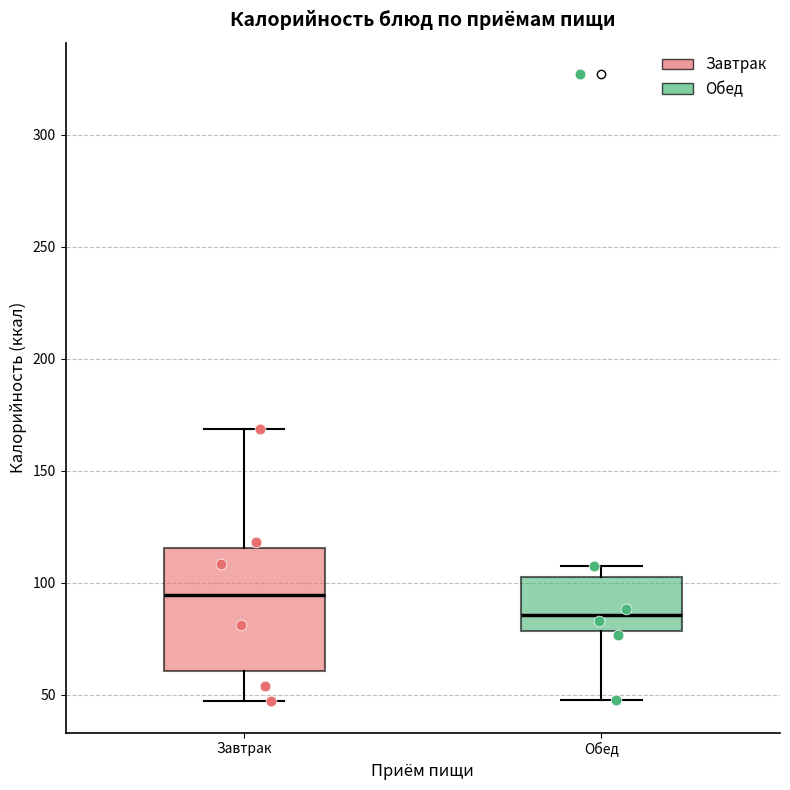

Reading left to right, transcribe this box plot: for each box, give where its median line is, the range the box spans, and where its two whiskers end, as read against the y-axis. The values are not printed on the chart, so give them approximately, as read against the axis.

Завтрак: median 95, box 60 to 115, whiskers 45 to 170
Обед: median 85, box 80 to 105, whiskers 50 to 105 (just above the box's upper edge)